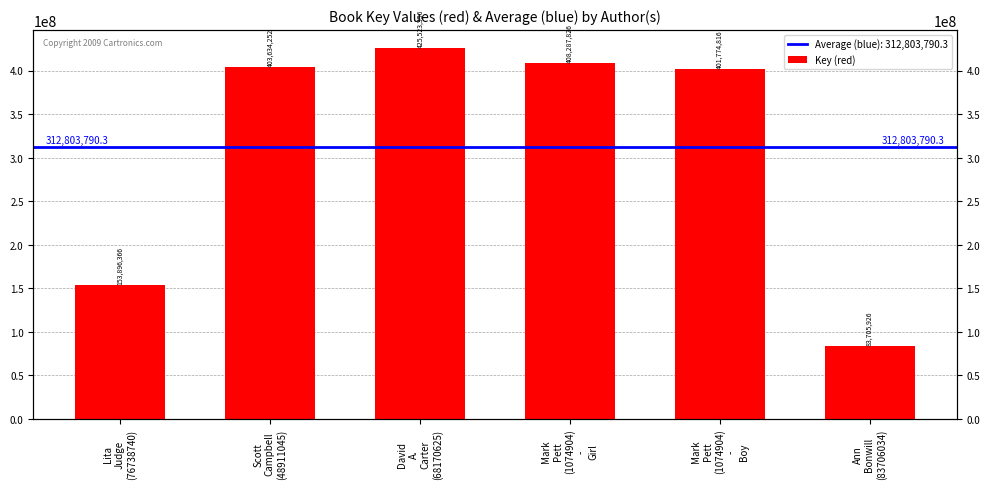

Reading right to left, what are all the values shown in this chart?

Ann
Bonwill
(83706034)=83705926	Mark
Pett
(1074904)
-
Boy=401774816	Mark
Pett
(1074904)
-
Girl=408287826	David
A.
Carter
(68170625)=425523556	Scott
Campbell
(48911045)=403634252	Lita
Judge
(76738740)=153896366